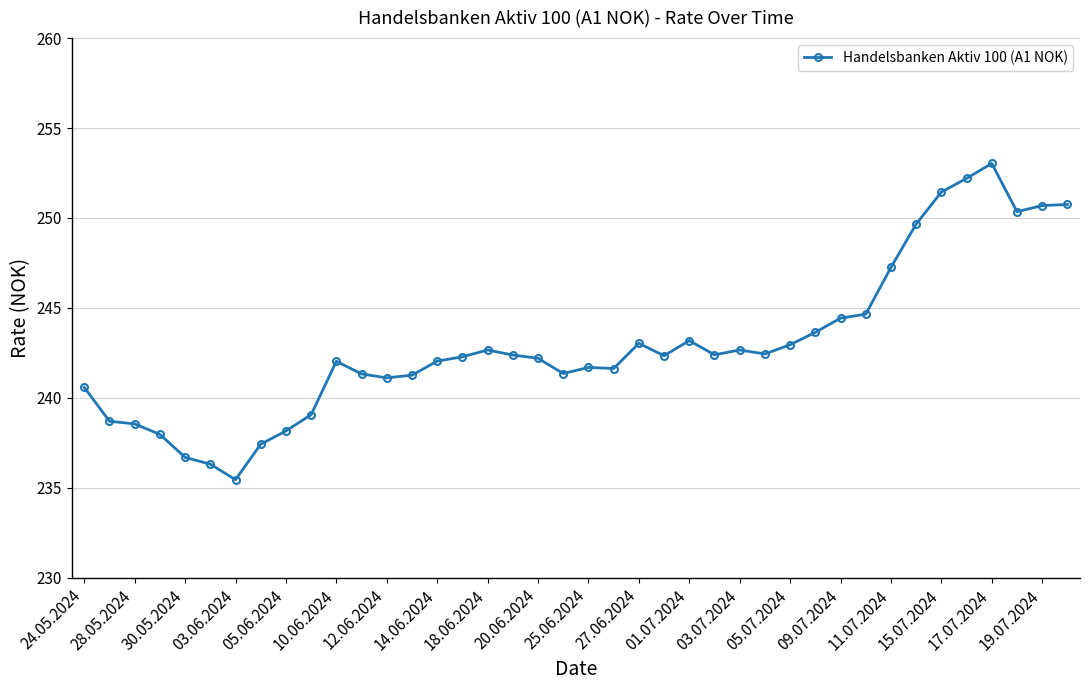

What is the sum of all values?

9717.9